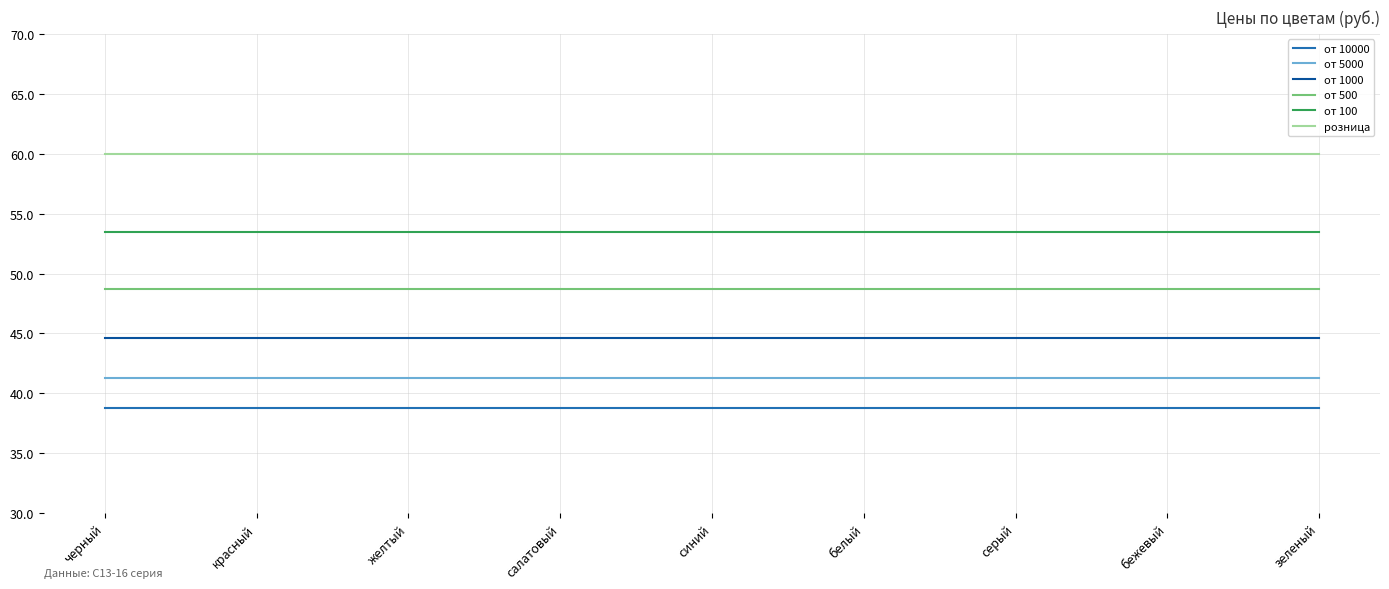

What position from the left is желтый?

3